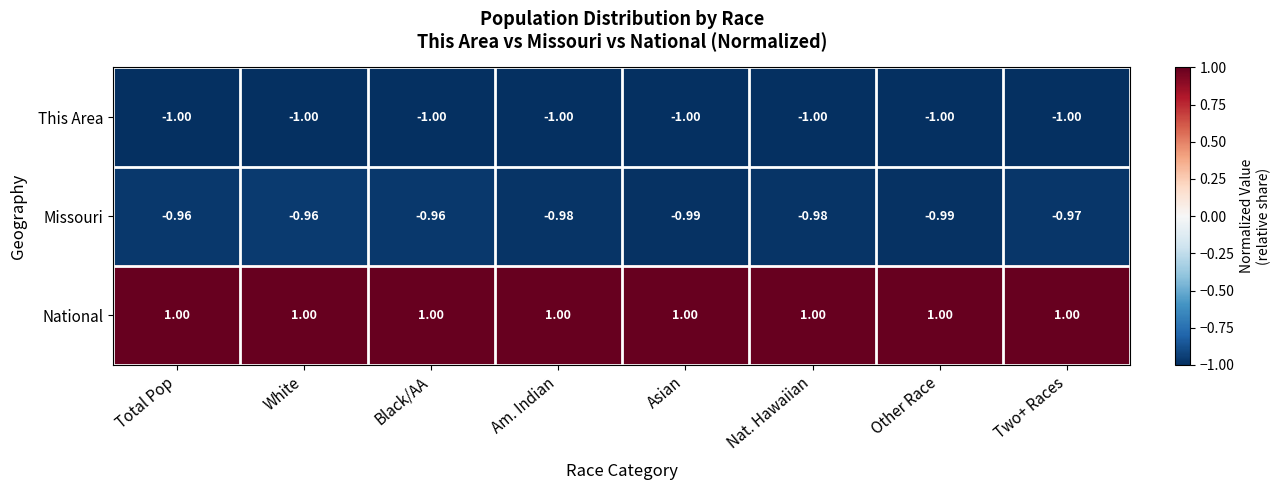

Rank the series at Am. Indian from lowest to highest value.

This Area, Missouri, National